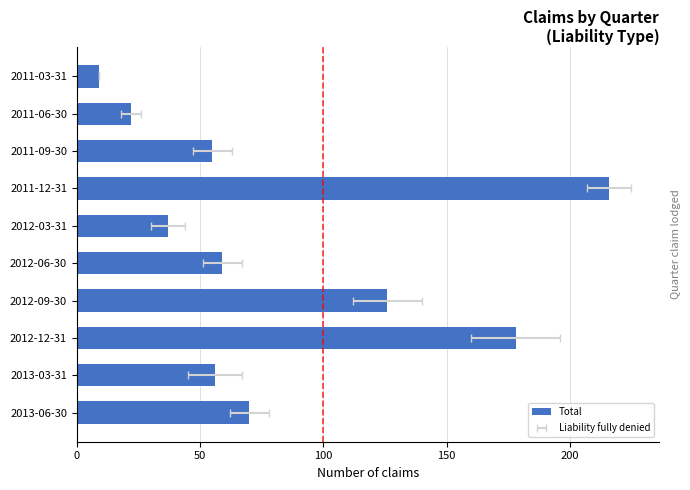

How many categories are shown in the chart?

10